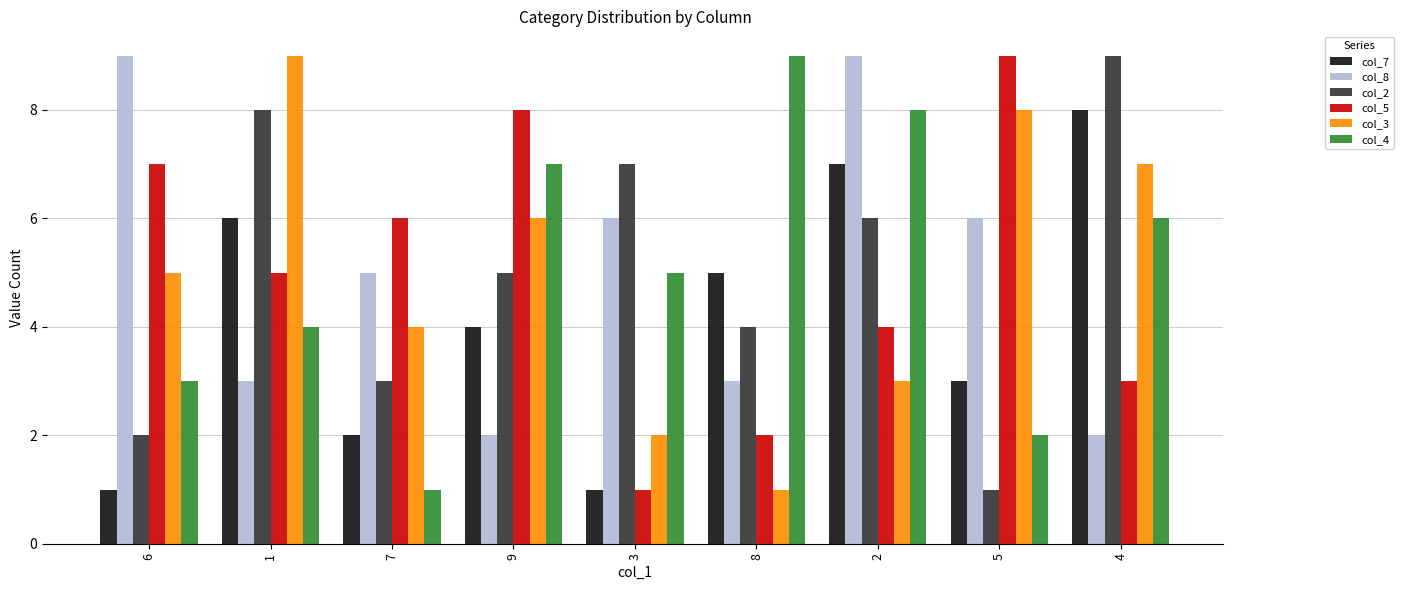

Is the value of col_5 at 6 greater than the value of col_4 at 3?

Yes